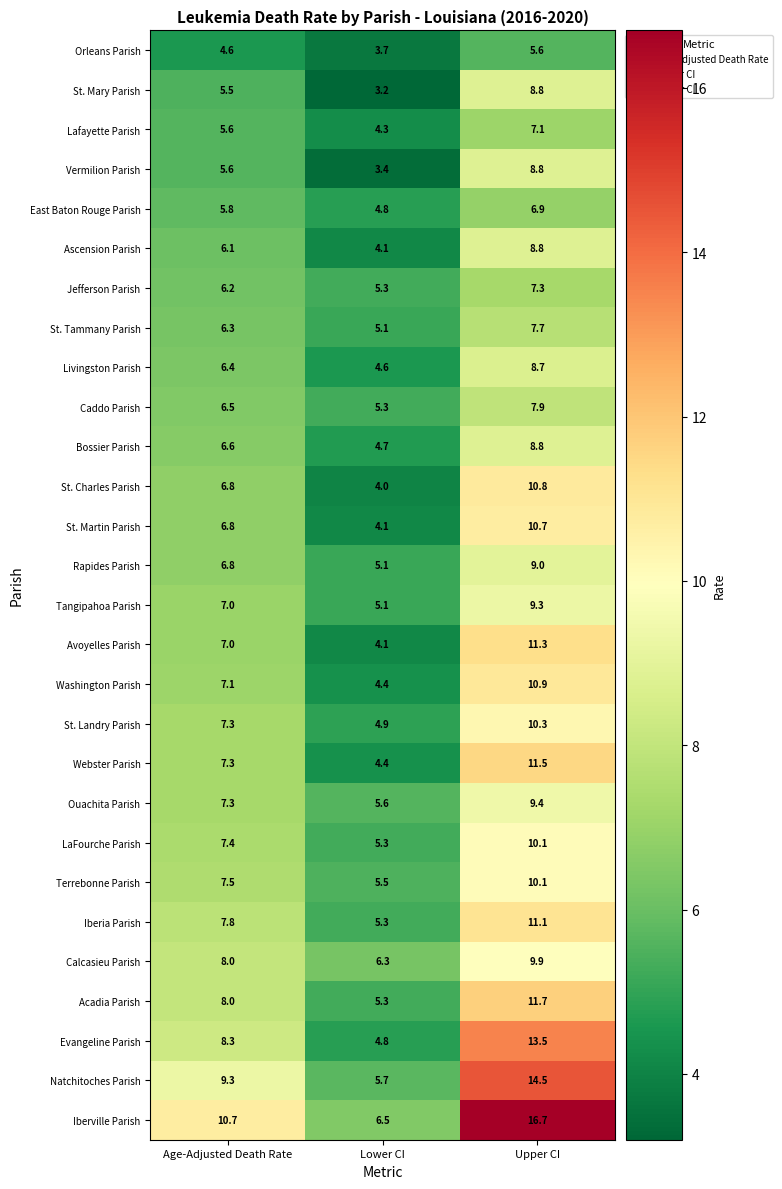

Rank the categories by Evangeline Parish value from lowest to highest.

Lower CI, Age-Adjusted Death Rate, Upper CI